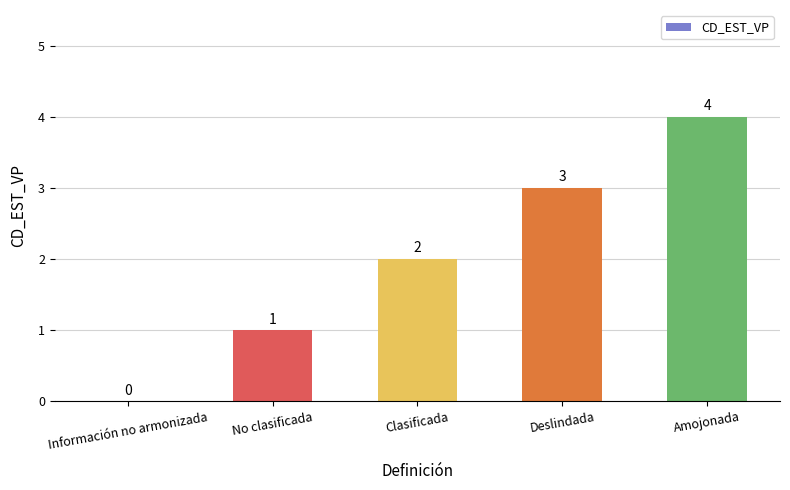

What is the maximum value shown in the chart?

4